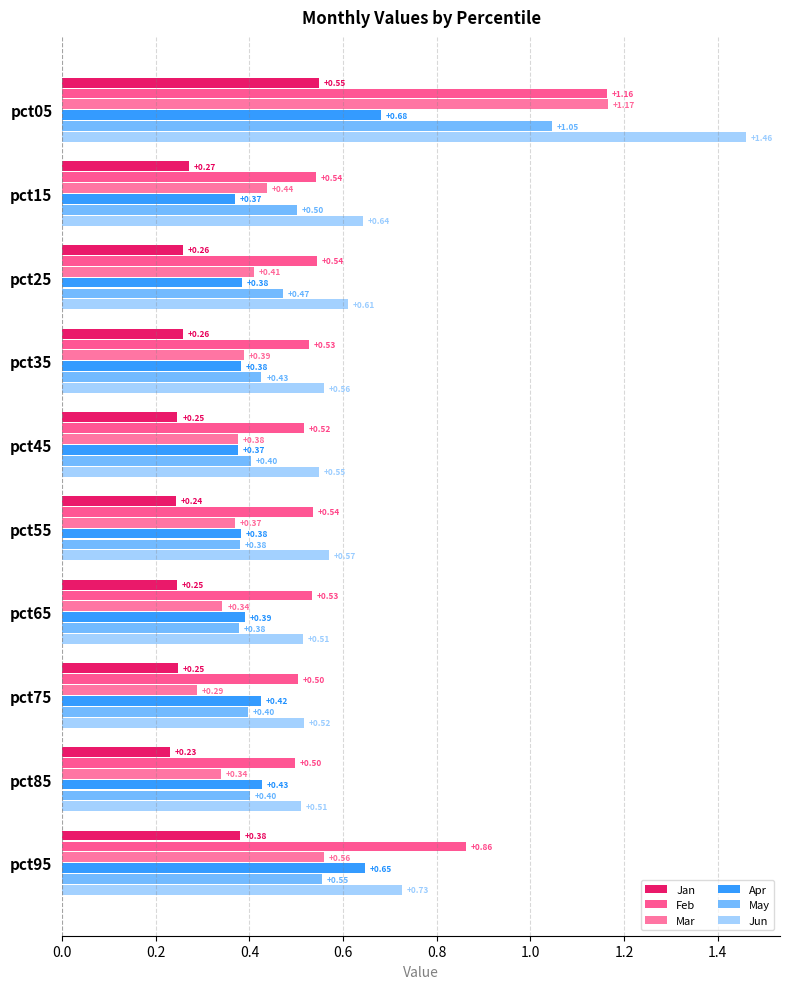

What is the average value of the May series?

0.5